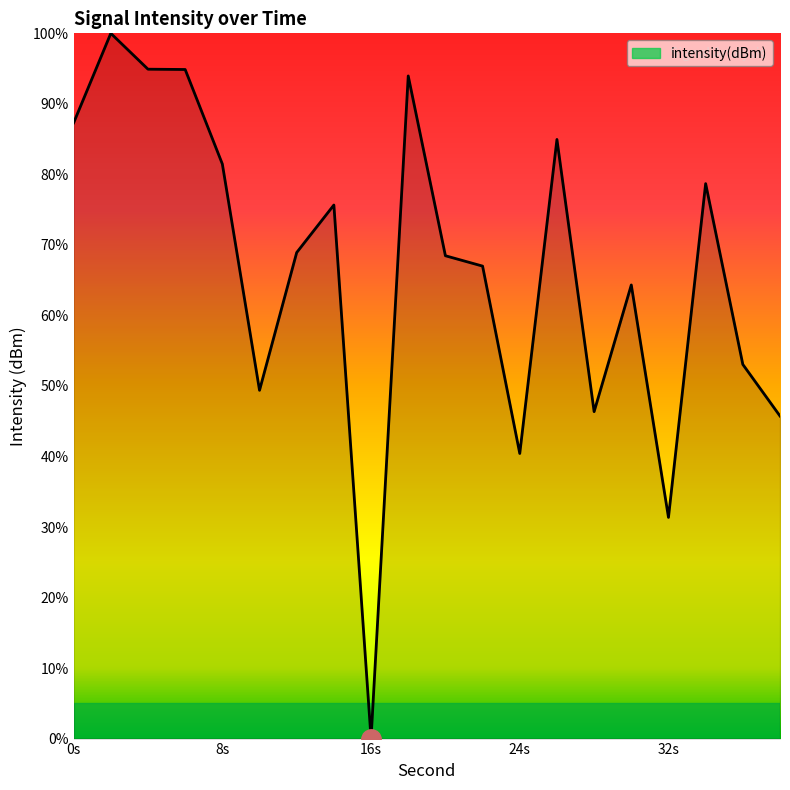

What is the maximum value shown in the chart?

100.0